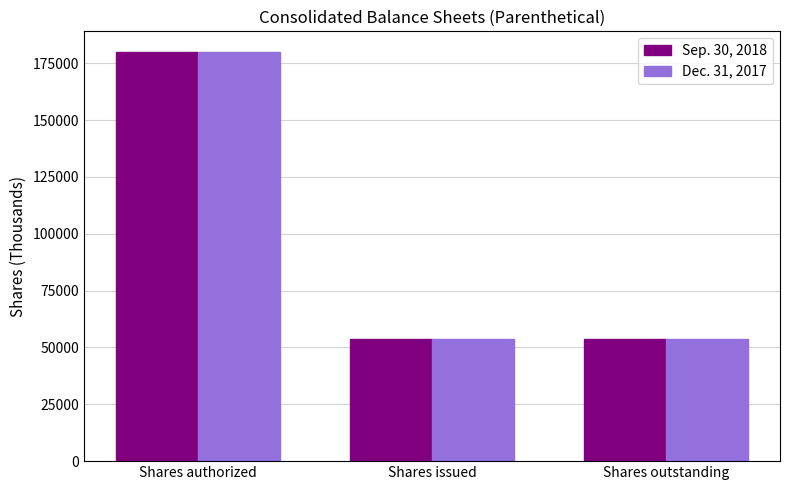

How many groups of bars are there?

3